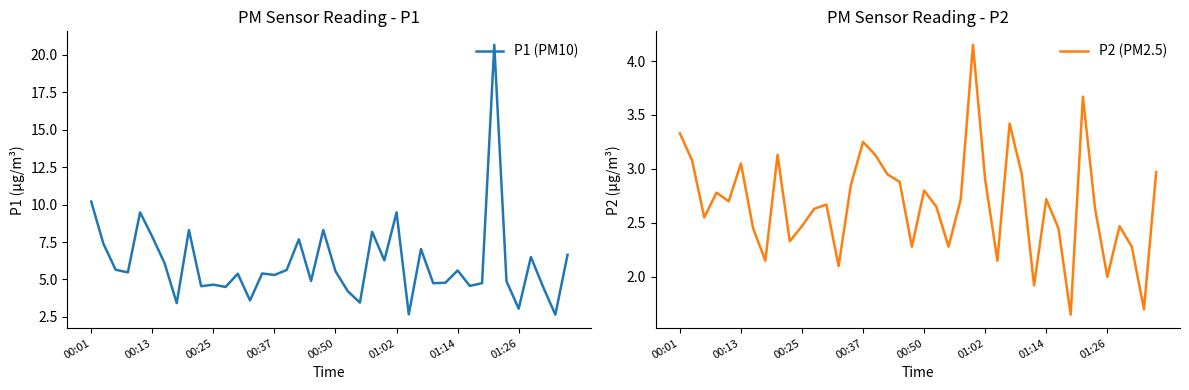

What is the difference between the highest and lowest values at 17?

4.7